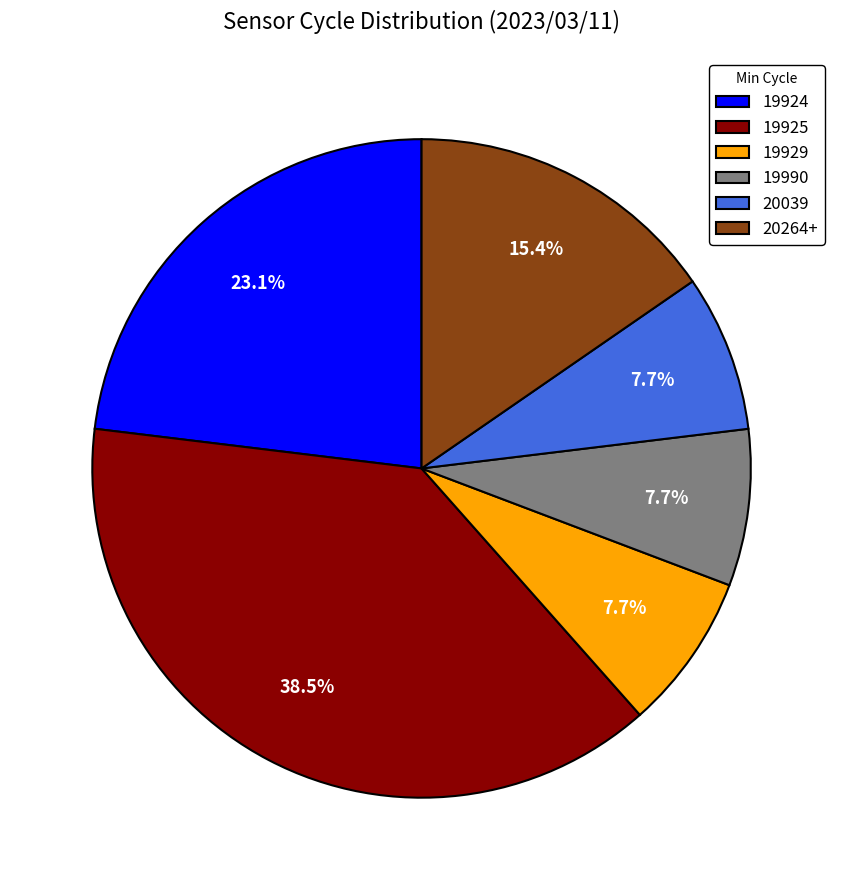

To the nearest percent, what portion does 19924 represent?

23%